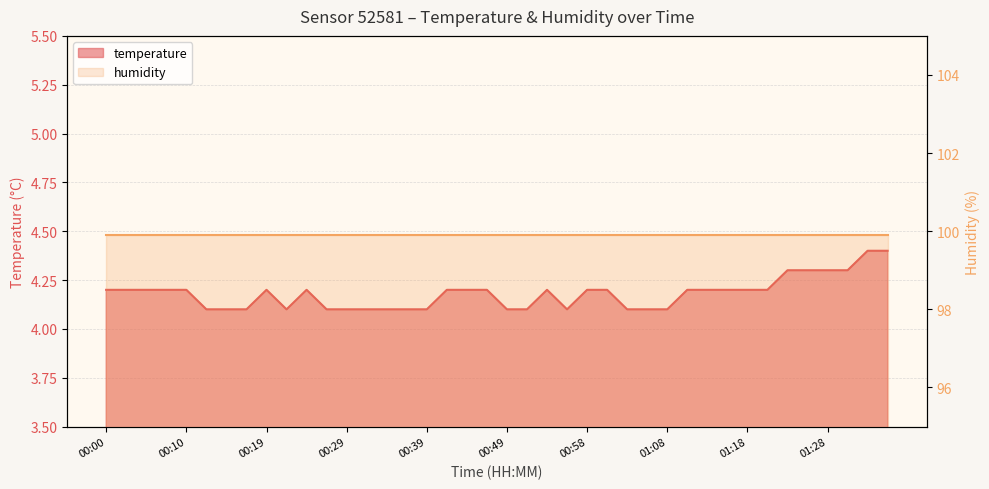

What is the difference between the second highest and minimum values?

0.3